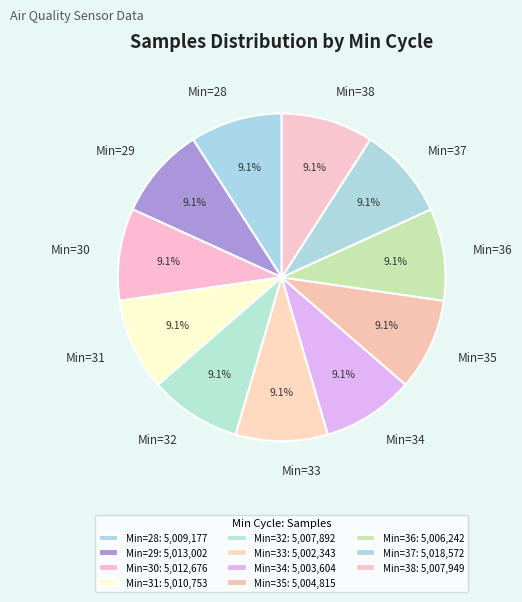

Approximately how many times larger is the value at Min=30 compared to Min=36?

1.0